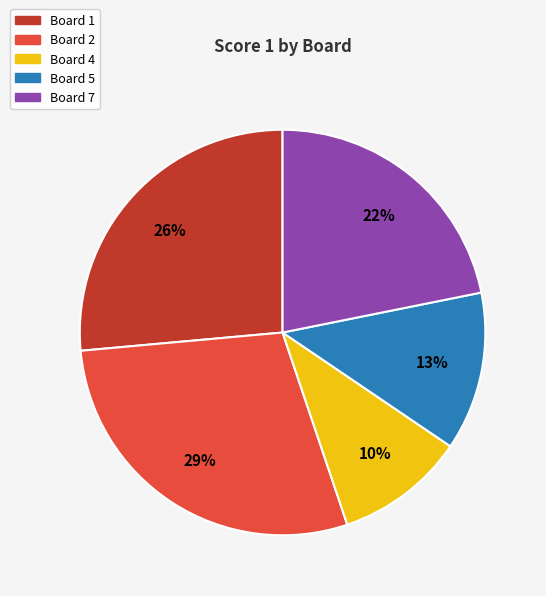

Count the number of slices in the pie.

5